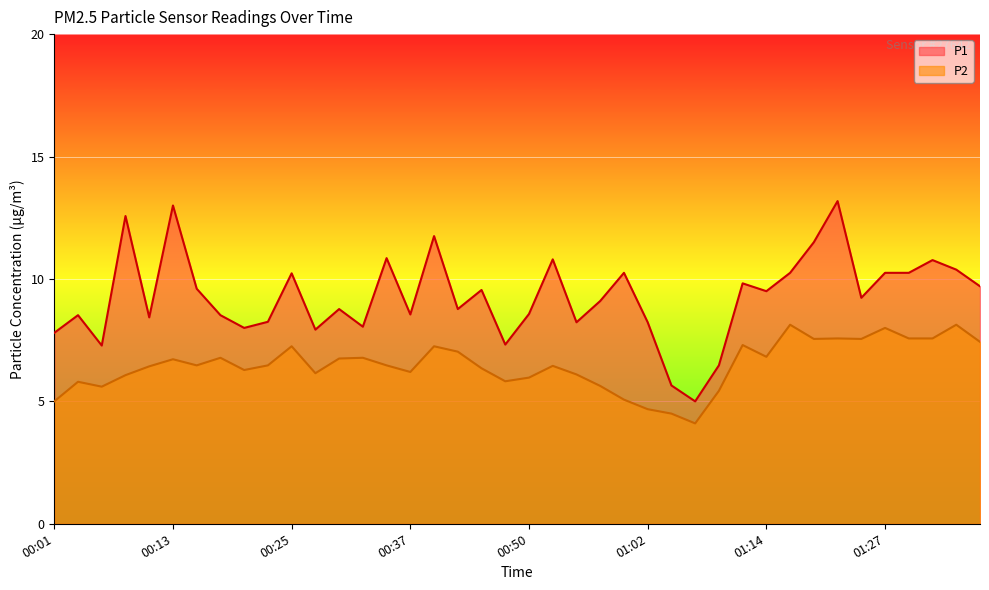

How many lines are shown in the chart?

2